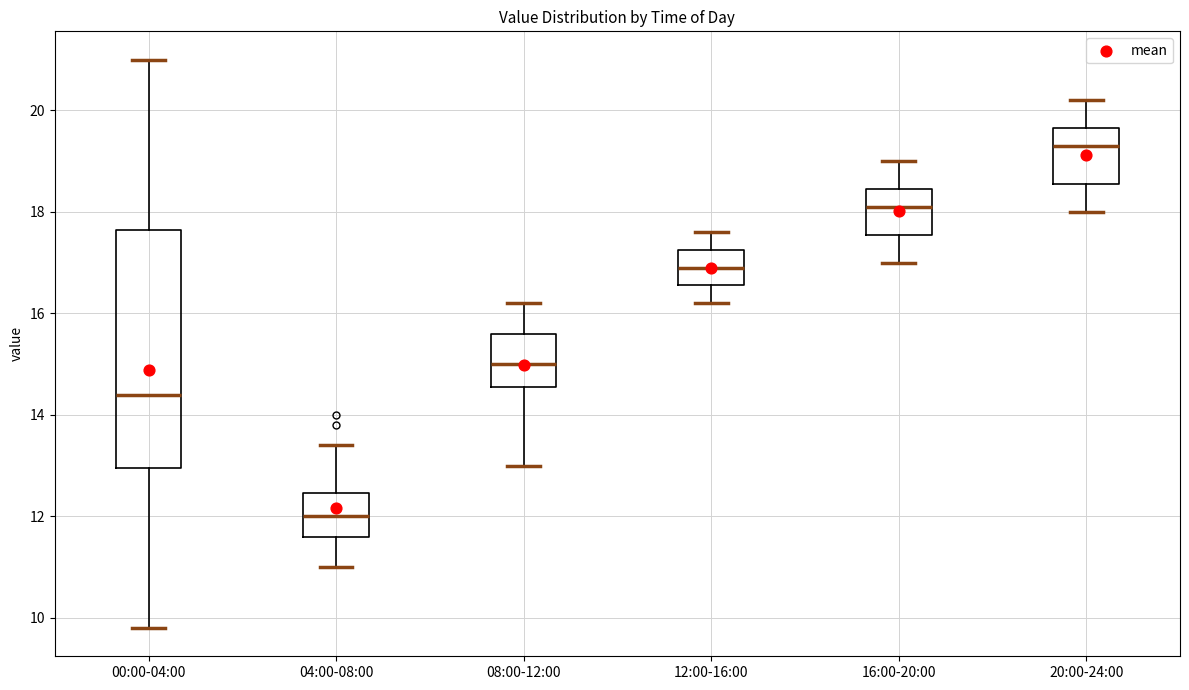

Comparing the boxes themselves (not the whiskers), which one is the tallest?

00:00-04:00